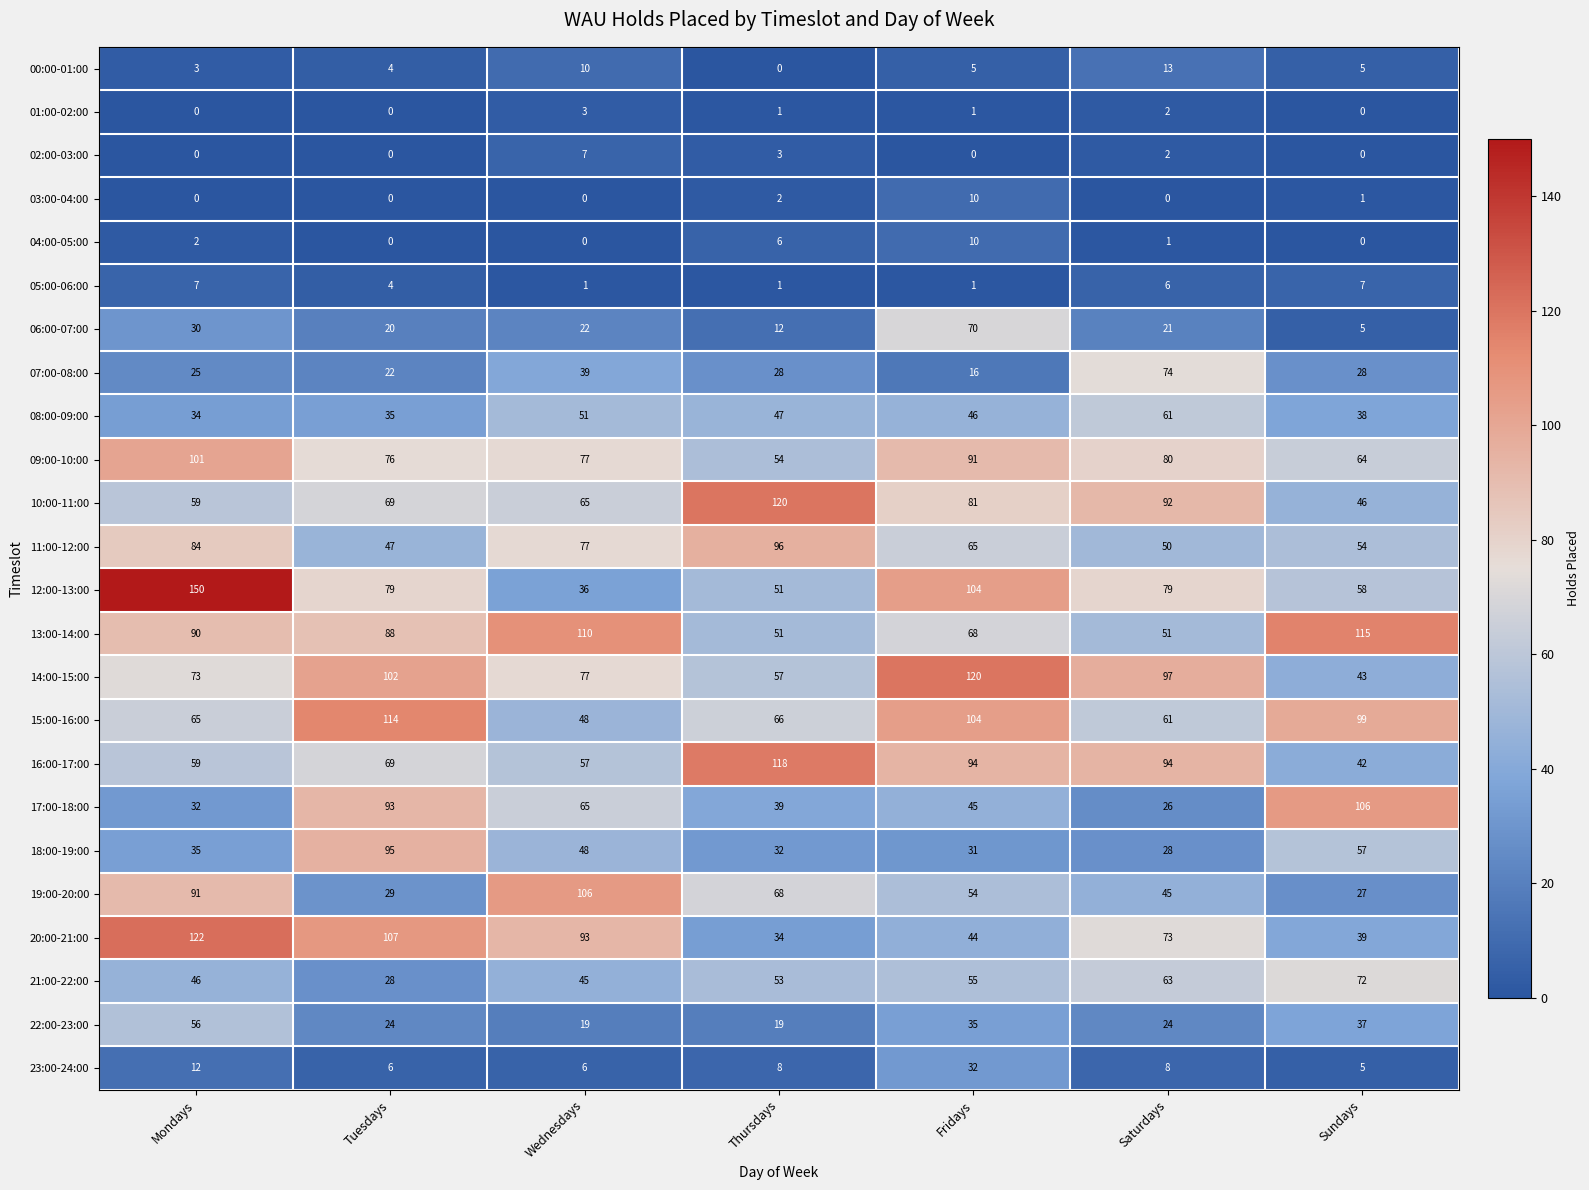

The value of 20:00-21:00 at Tuesdays is 164. True or false?

False